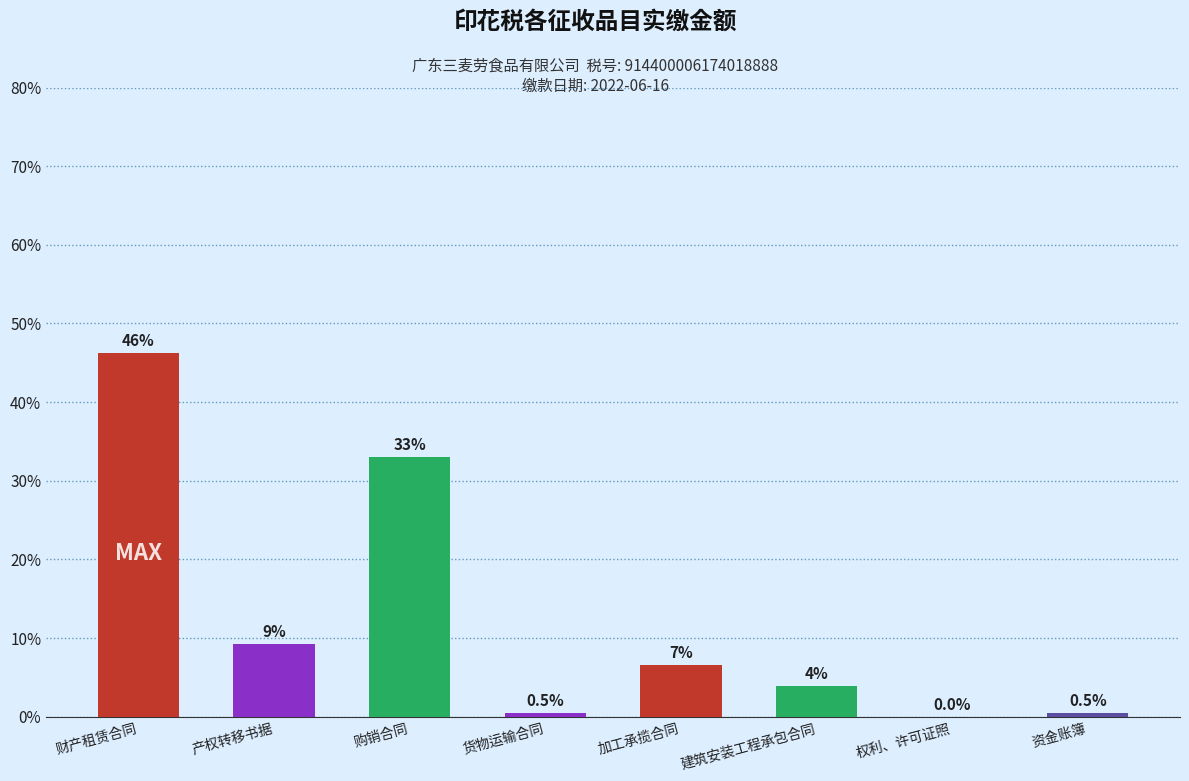

What is the change in value from 购销合同 to 建筑安装工程承包合同?

-33536.5